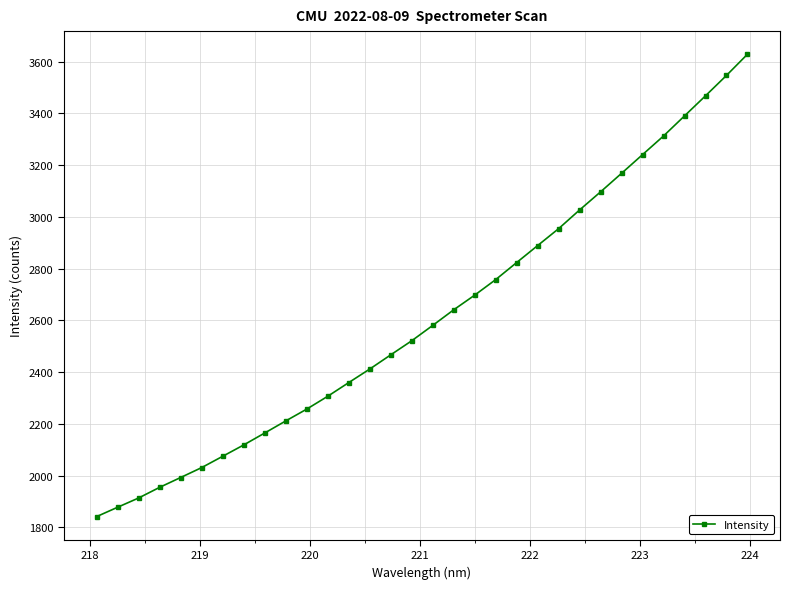

Does the chart have visible grid lines?

Yes